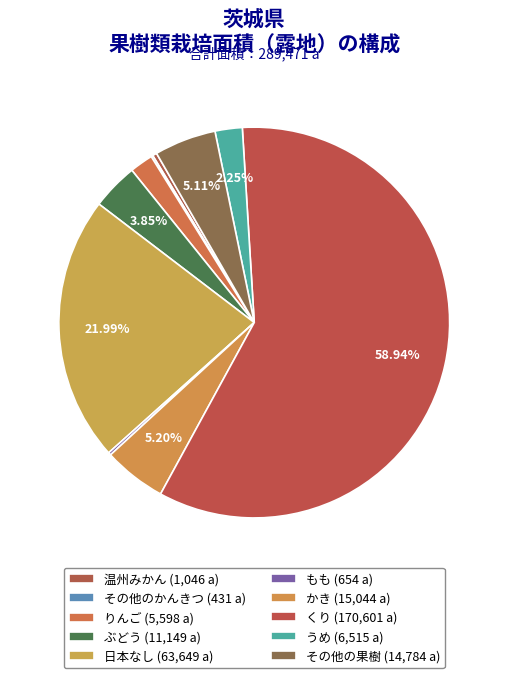

How many segments does this pie chart have?

10